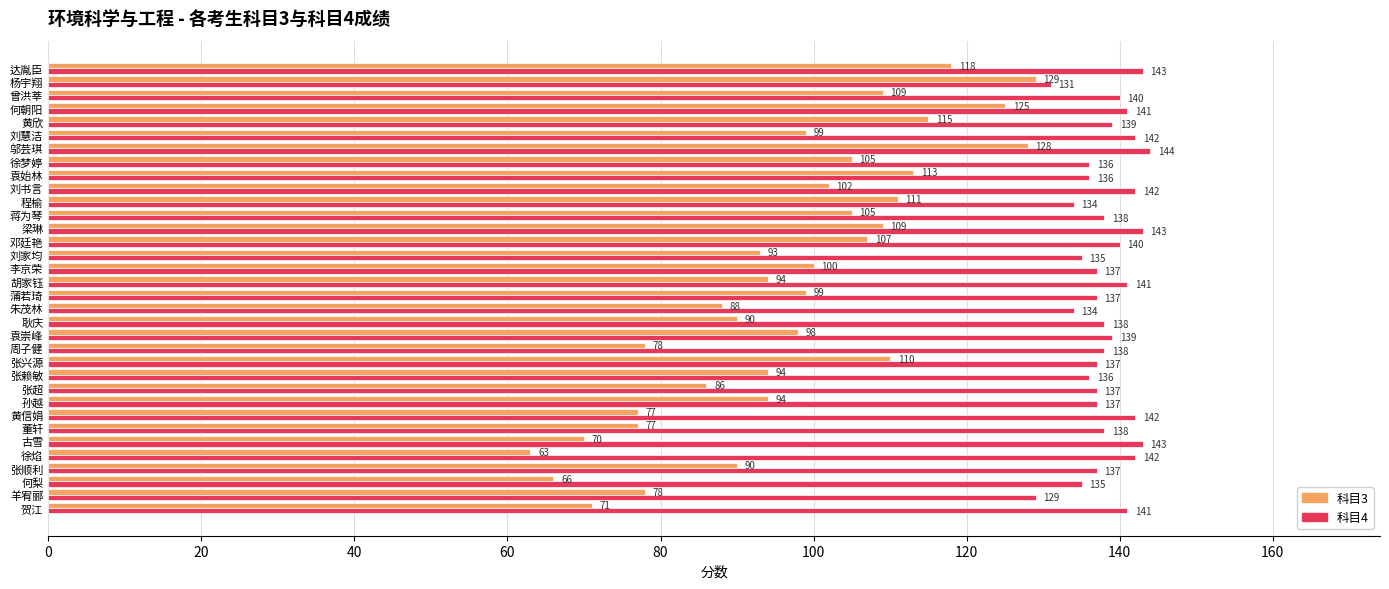

Which series changed the most between 达胤臣 and 蒋为琴?

科目3